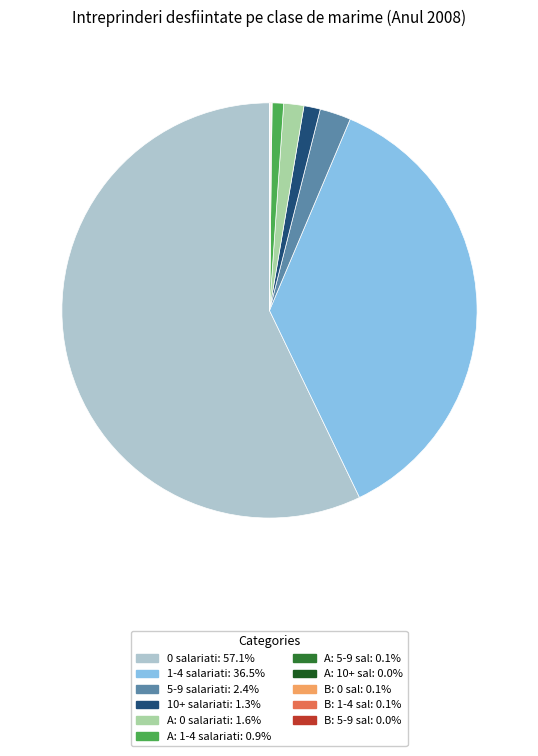

Is there a majority slice in this chart?

Yes